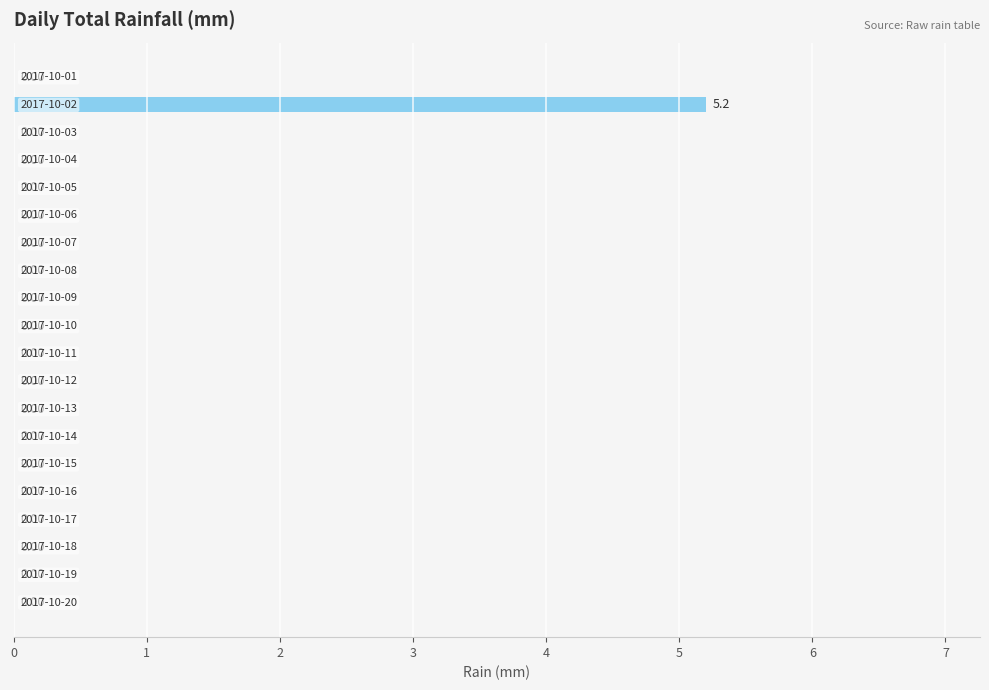

Count the number of categories in the chart.

20